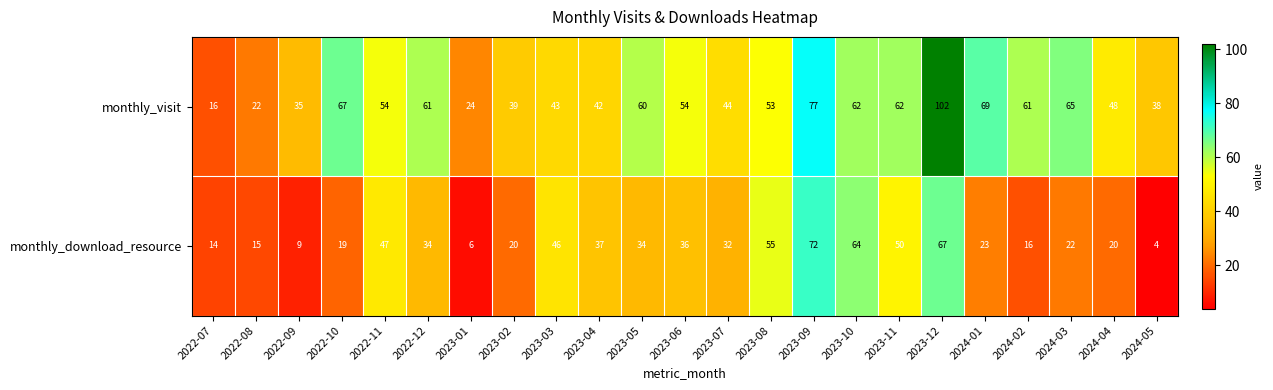

What is the sum of all monthly_visit values?

1198